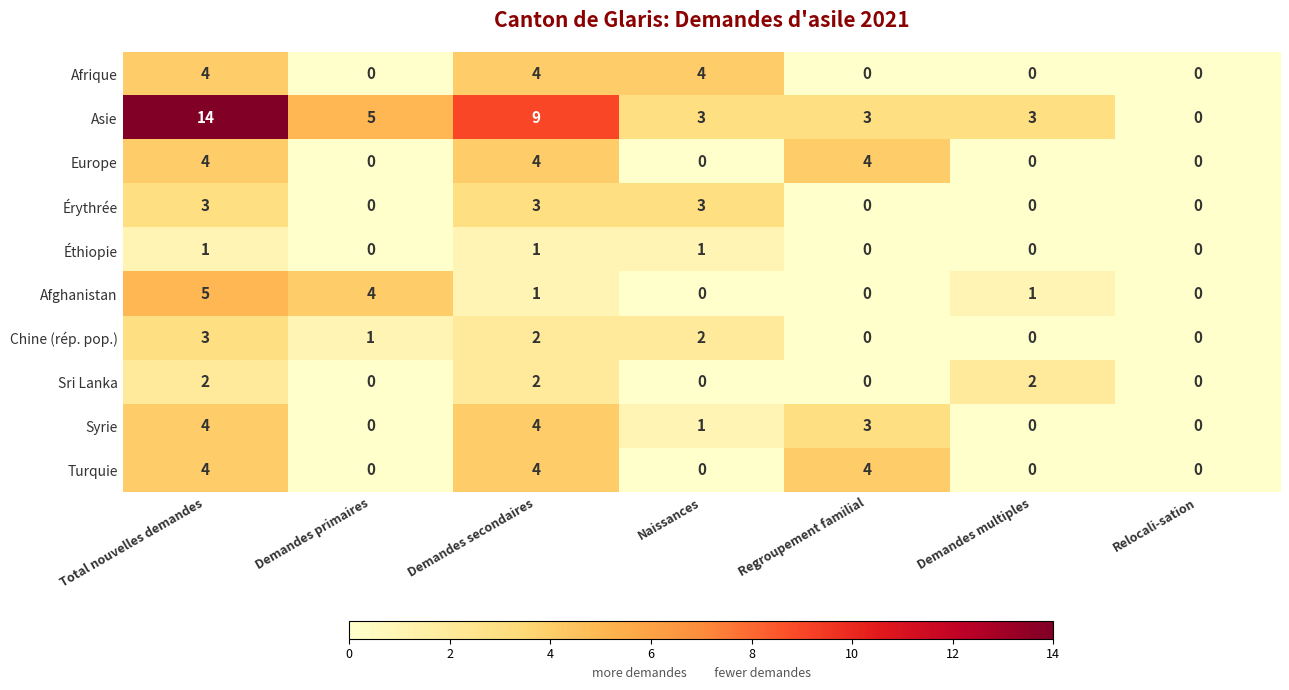

At which category does the chart reach its peak across all series?

Total nouvelles demandes